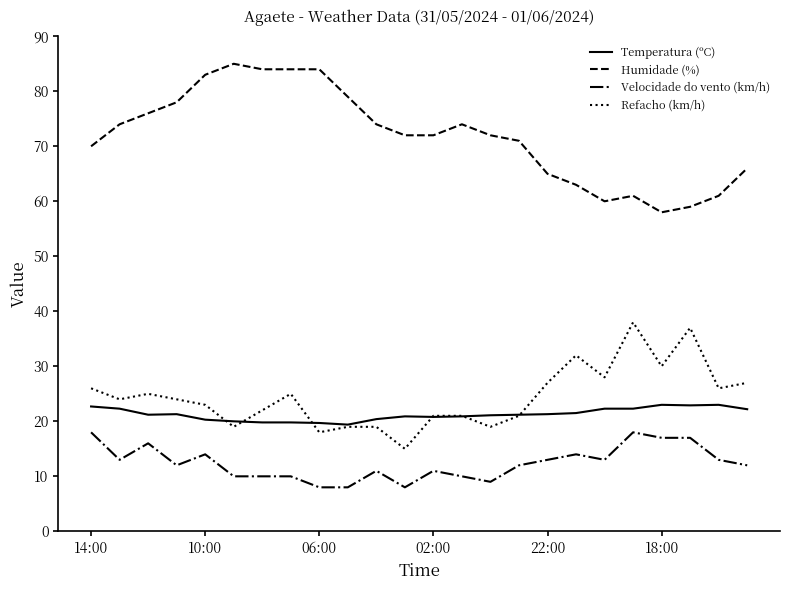

What is the maximum value for Refacho (km/h)?

38.0